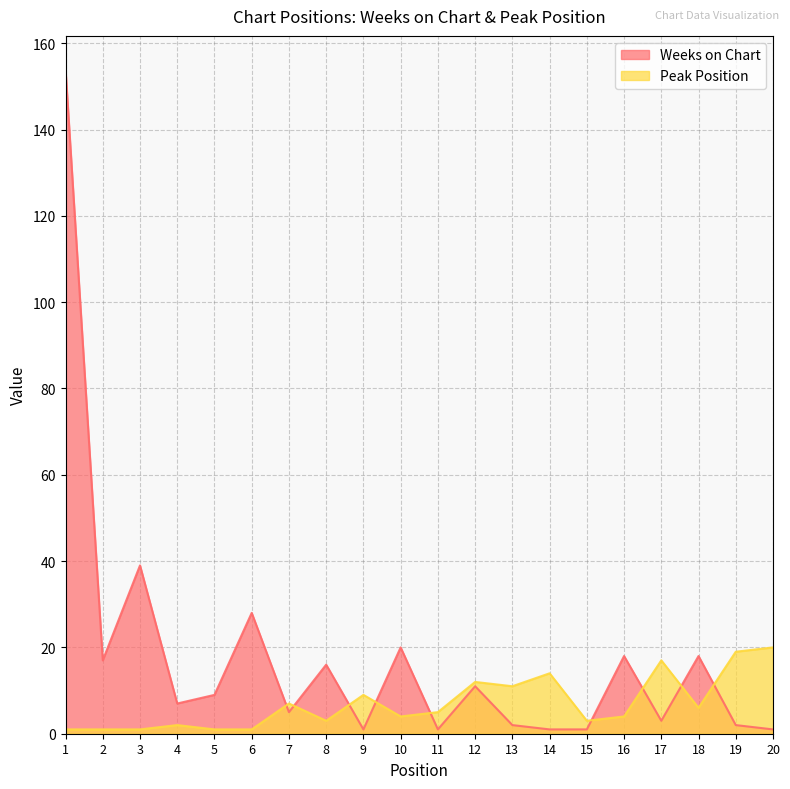

Which series has the largest total across all categories?

Weeks on Chart